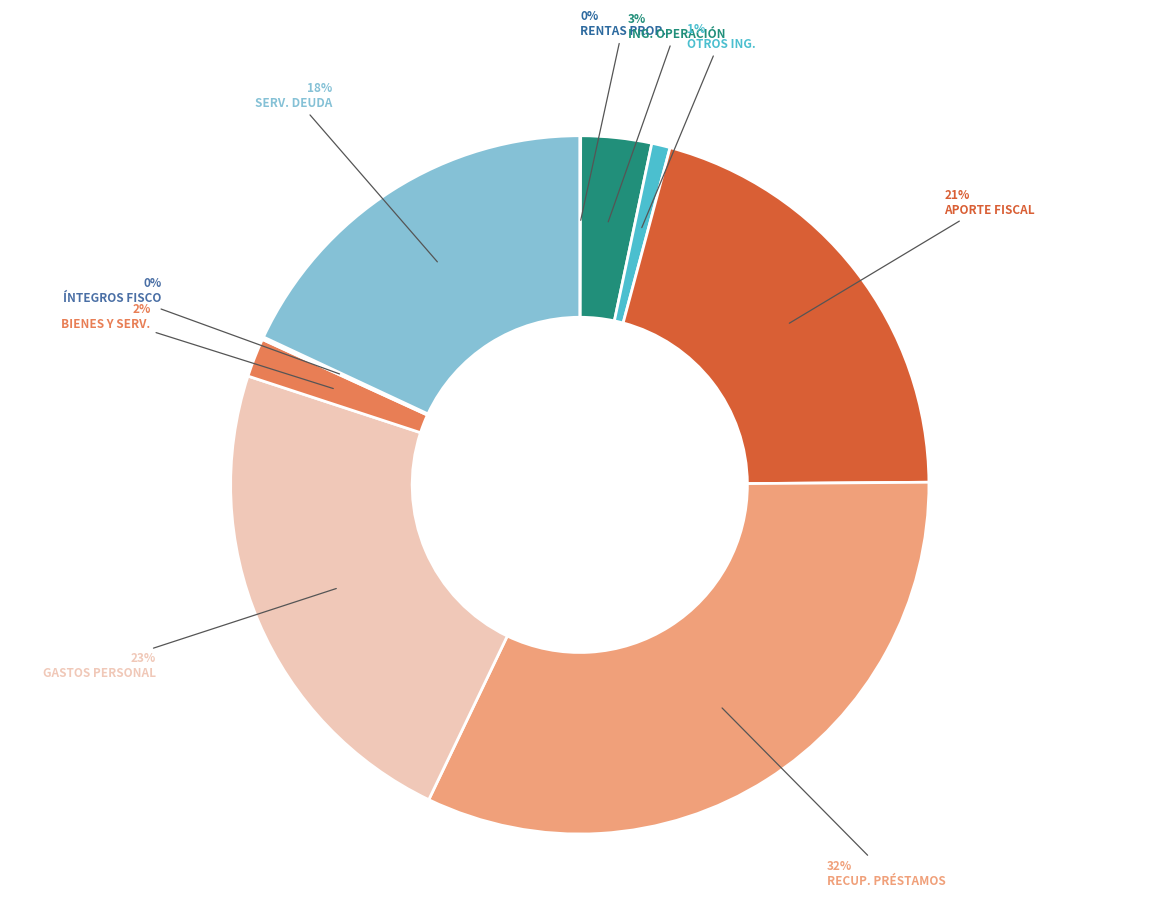

Is there any slice that represents more than half of the pie?

No